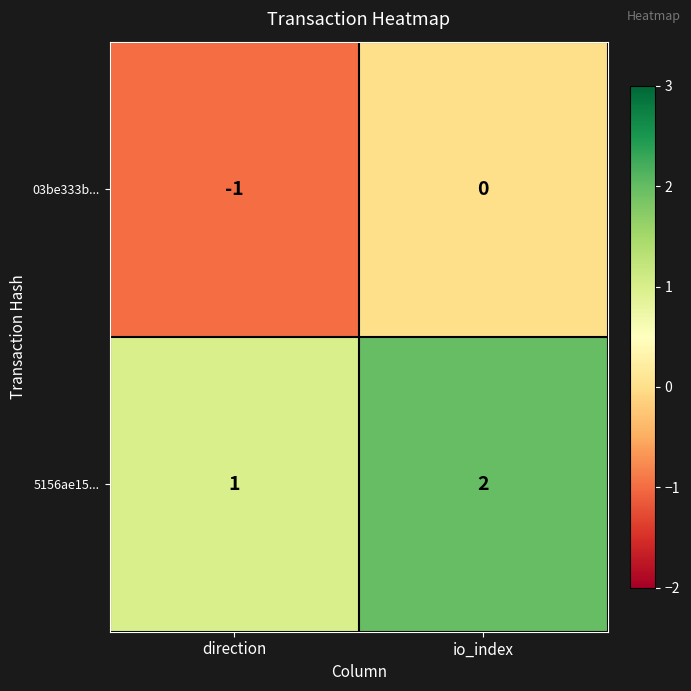

What is the sum of the 5156ae15... values at direction and io_index?

3